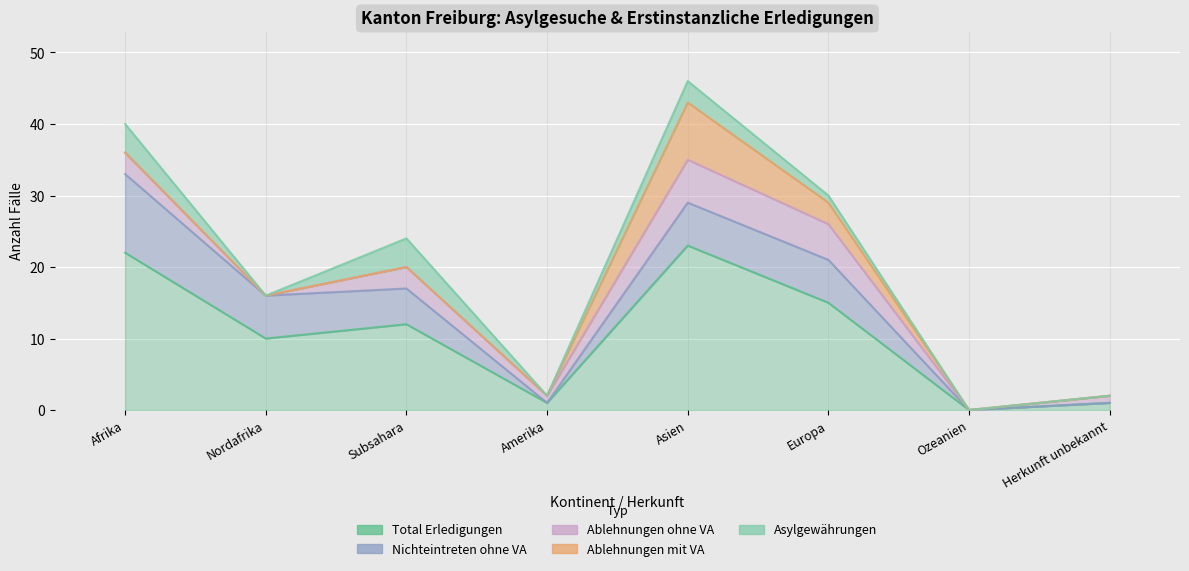

True or false: Ablehnungen mit VA and Total Erledigungen cross at least once.

False